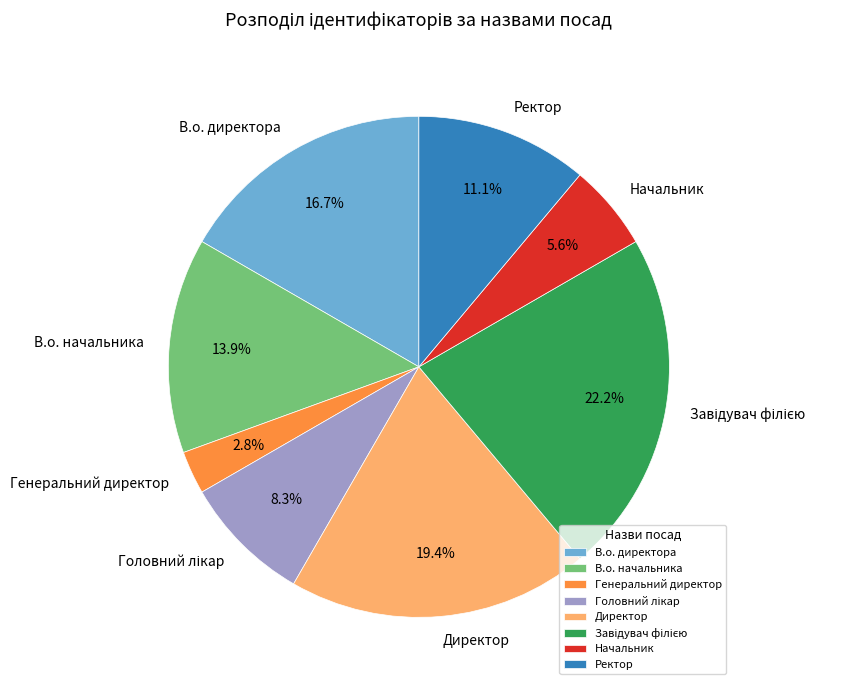

What percentage do В.о. директора and Ректор together represent?

27.8%